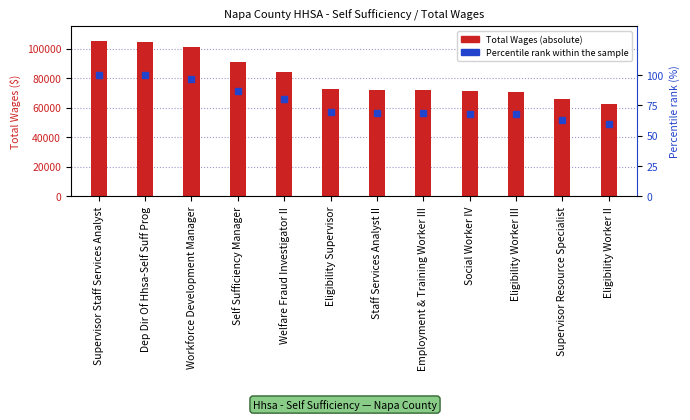

What is the difference between the maximum and minimum values in the Percentile rank within the sample series?

40.2